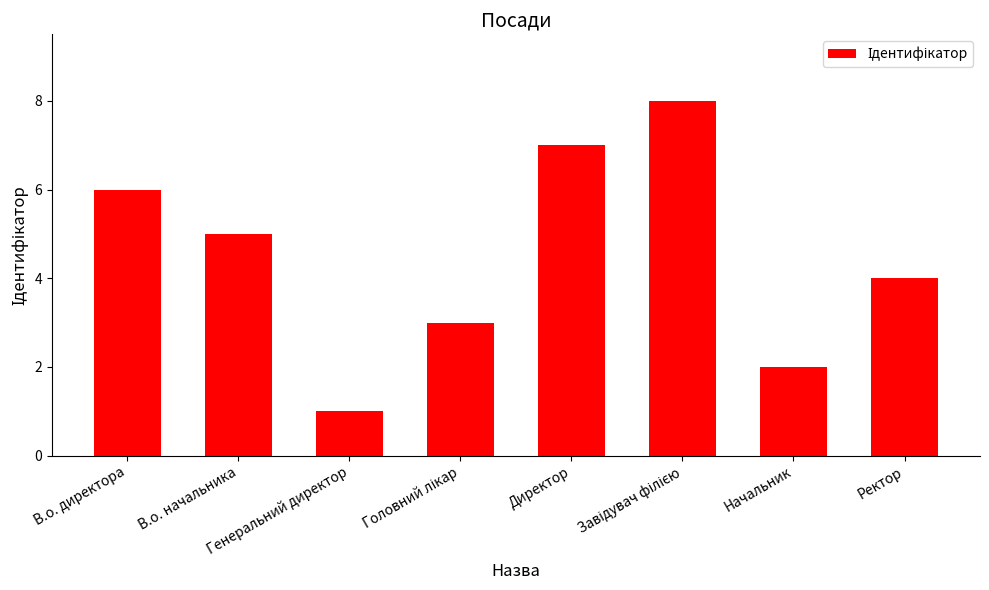

What is the greatest value displayed?

8